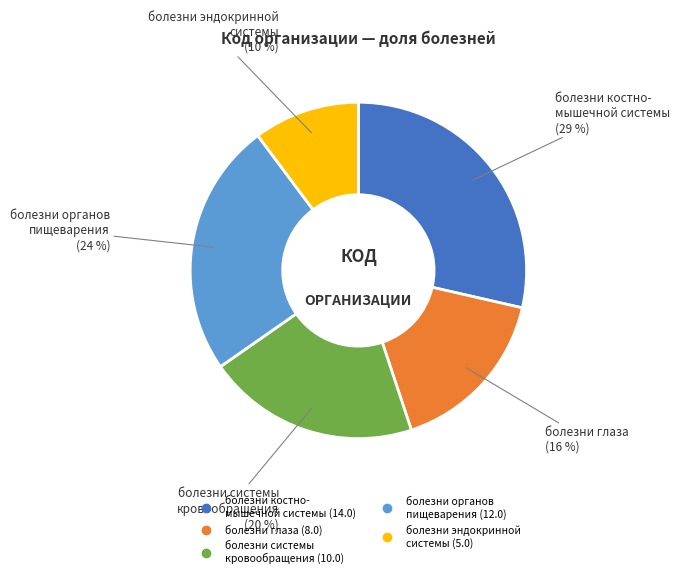

Is there any slice that represents more than half of the pie?

No